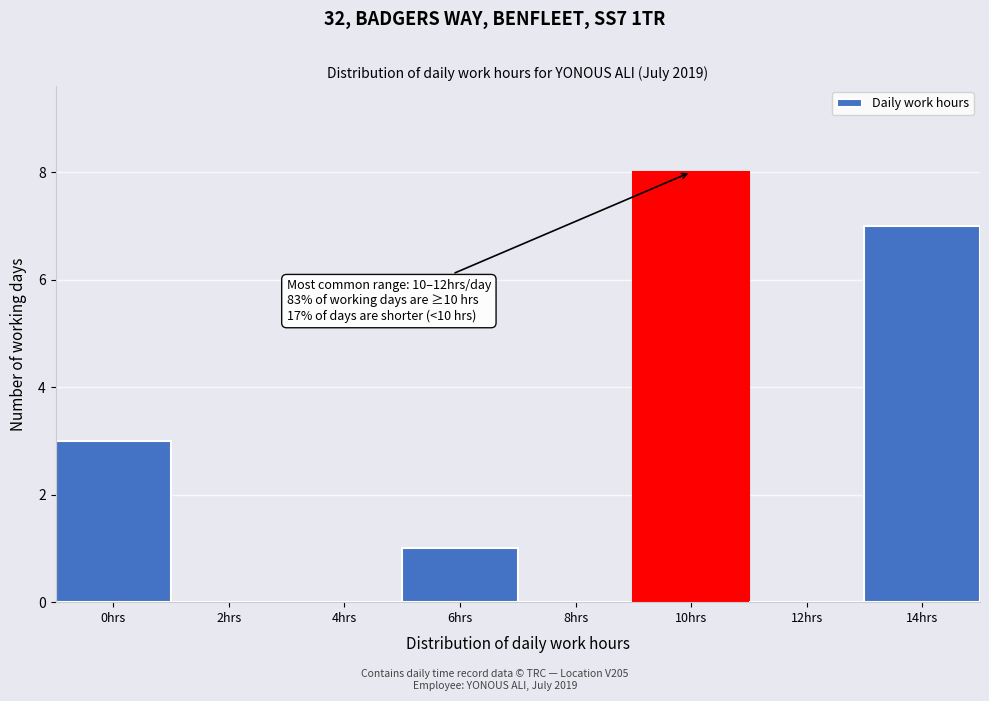

Reading left to right, list all the values displayed in this chart.

0hrs=3	2hrs=0	4hrs=0	6hrs=1	8hrs=0	10hrs=8	12hrs=0	14hrs=7